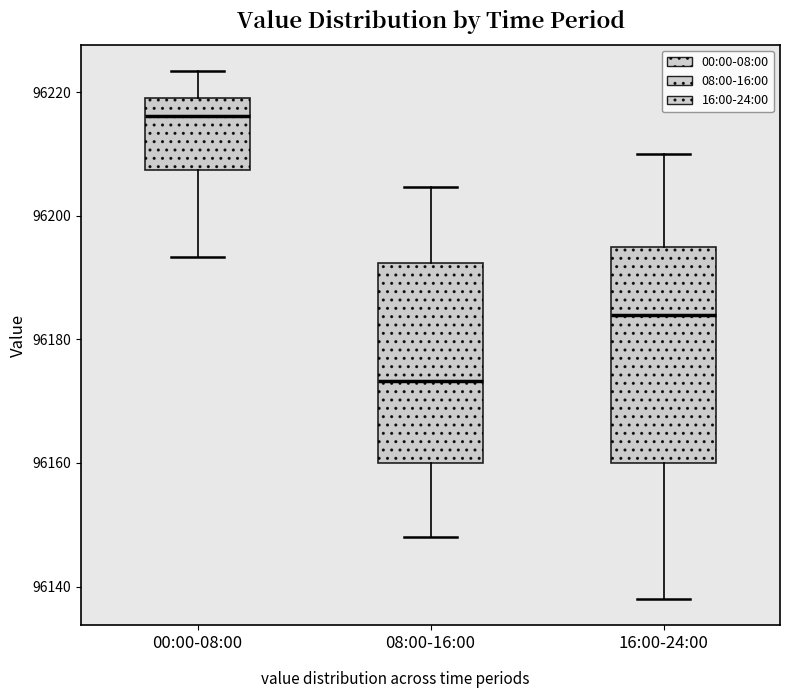

Reading left to right, read every box against the y-axis: the position of its median line, the range the box covers, and the ends of its whiskers. The values are not printed on the chart, so give them approximately, as read against the axis.

00:00-08:00: median 96216, box 96208 to 96220, whiskers 96194 to 96224
08:00-16:00: median 96174, box 96160 to 96192, whiskers 96148 to 96204
16:00-24:00: median 96184, box 96160 to 96196, whiskers 96138 to 96210